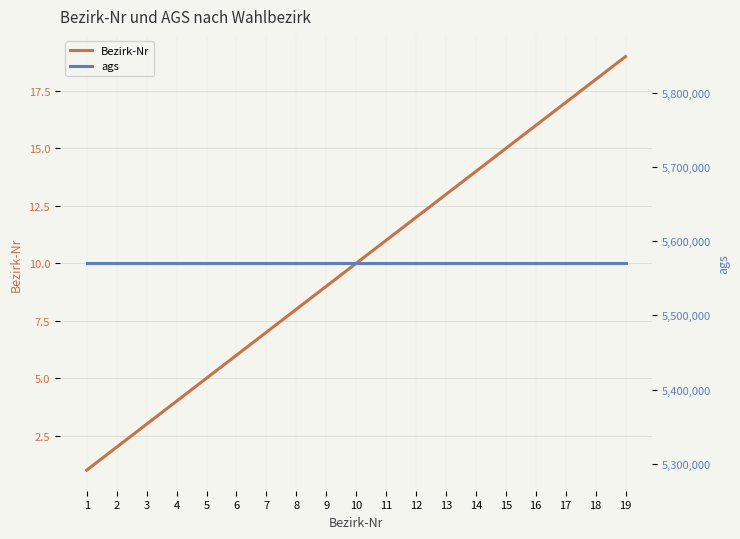

How many lines are shown in the chart?

2